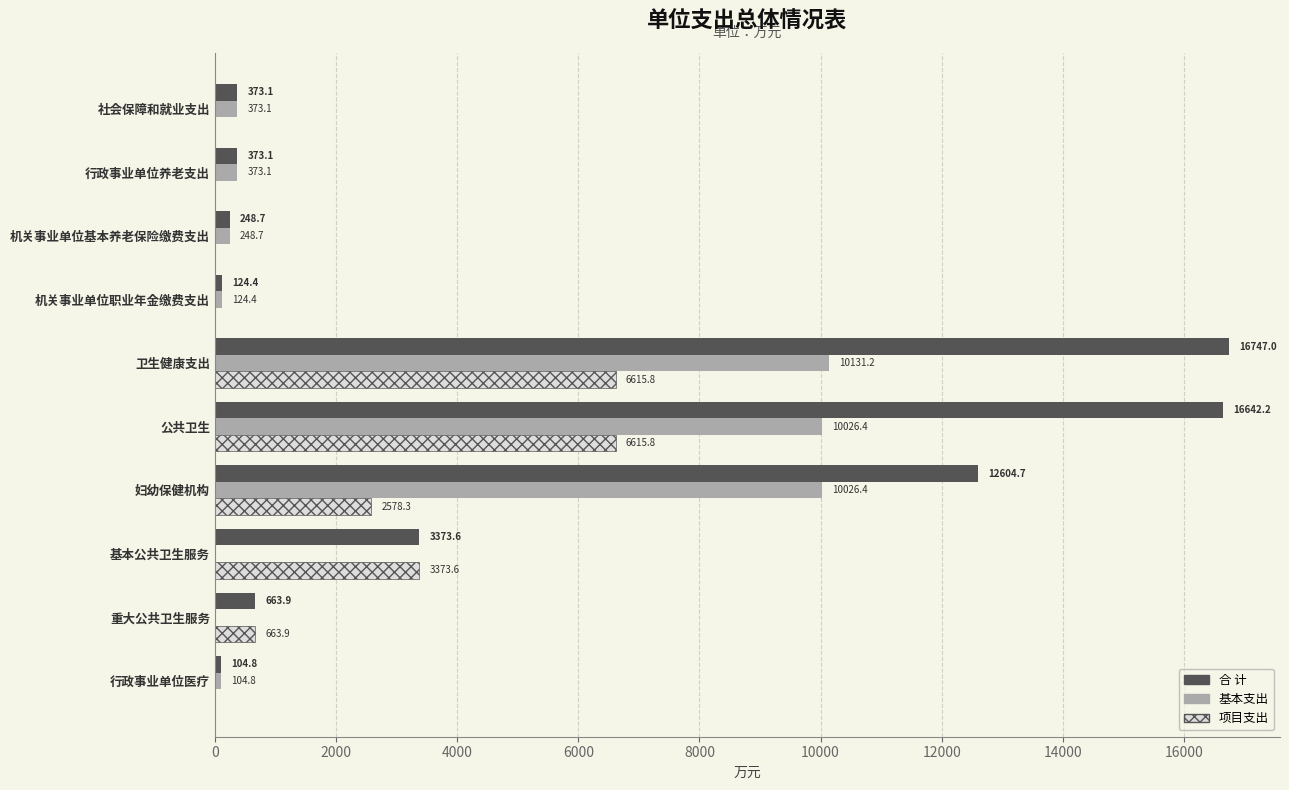

Between 行政事业单位养老支出 and 妇幼保健机构, which series saw the biggest shift?

合 计